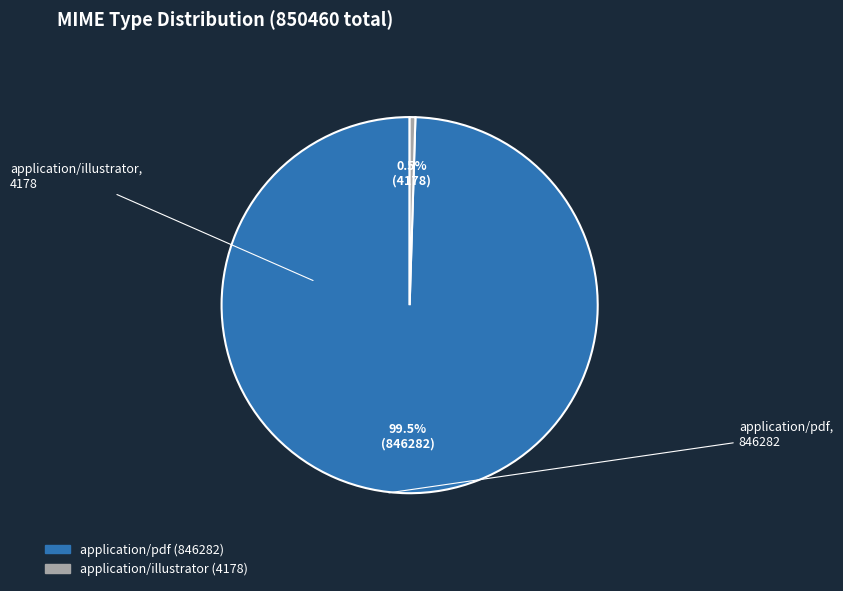

Which has a higher value, application/illustrator or application/pdf?

application/pdf